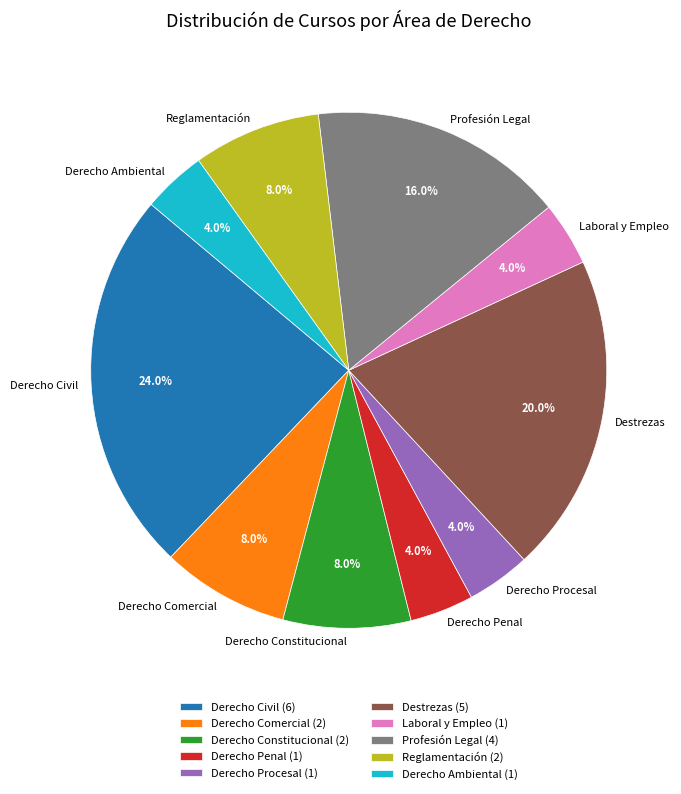

Which slice is the largest?

Derecho Civil